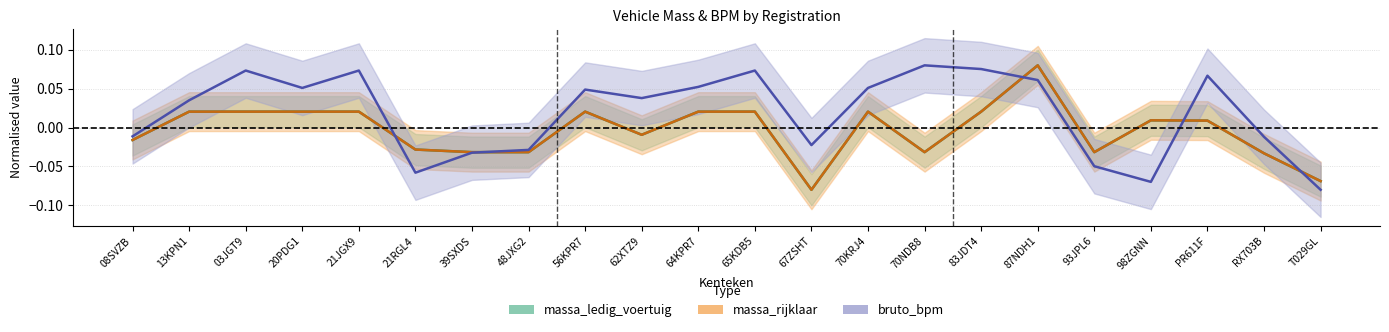

List the series in order of their peak value, highest first.

massa_ledig_voertuig, massa_rijklaar, bruto_bpm